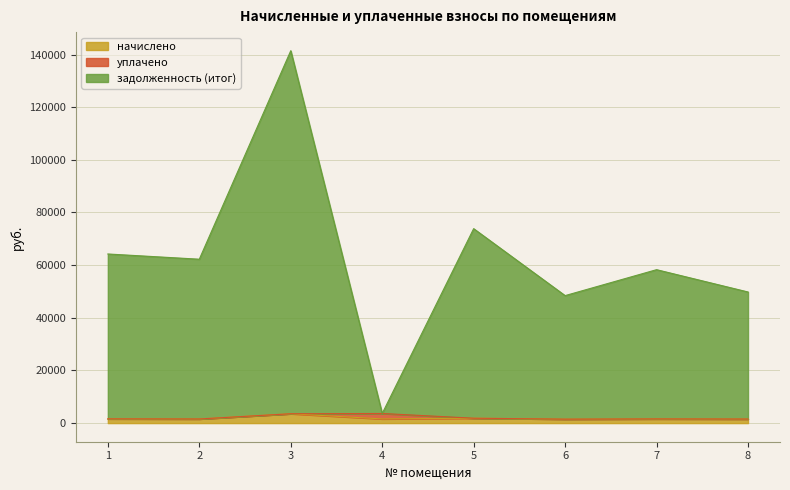

How many data points in начислено are above 1596?

4